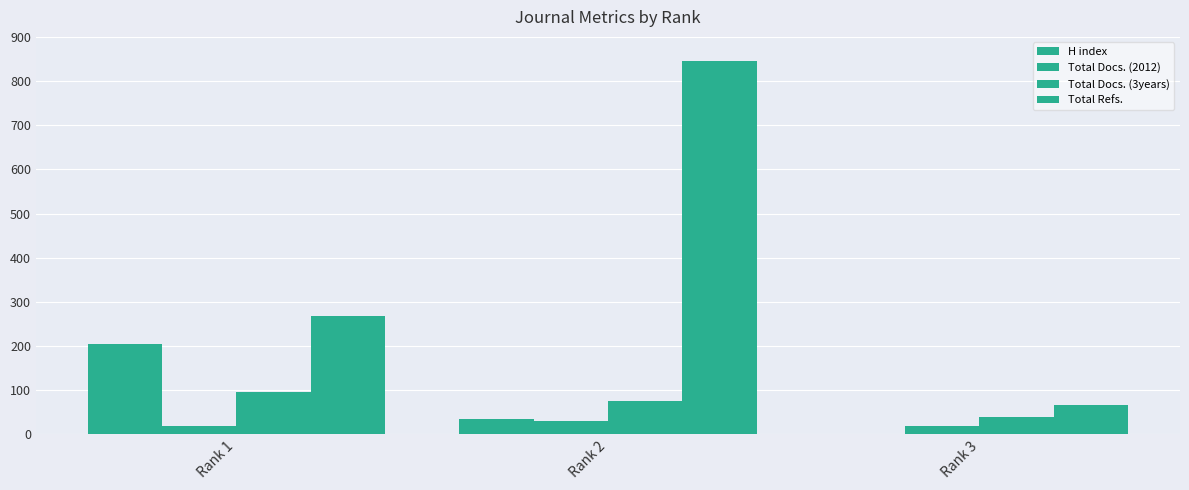

Which series changed the most between Rank 1 and Rank 3?

H index